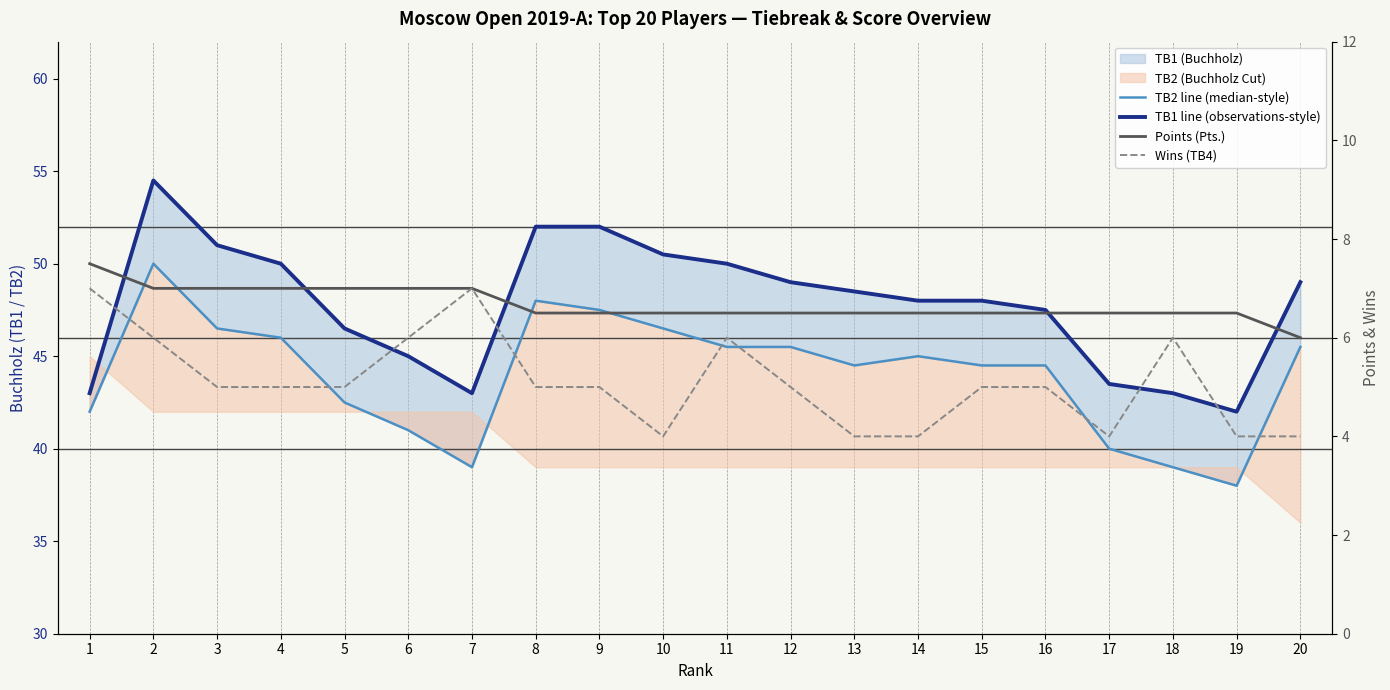

How many lines are shown in the chart?

4